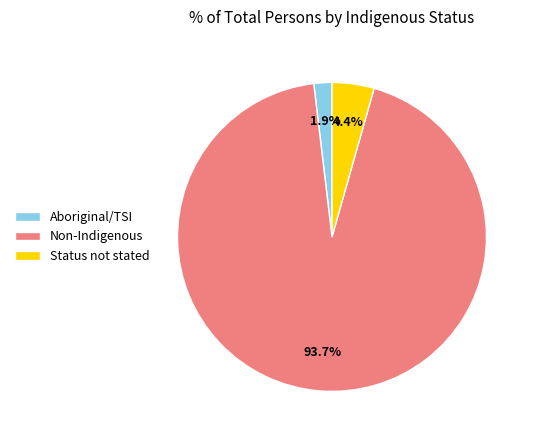

Is the sum of Status not stated and Aboriginal/TSI greater than half?

No